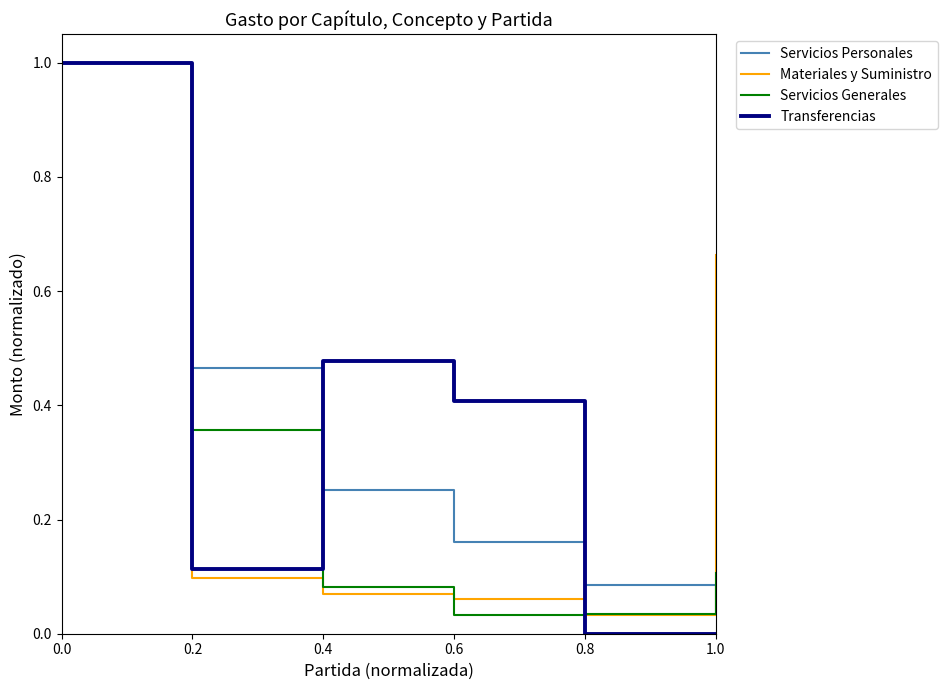

Between 0.0 and 0.6, which series saw the biggest shift?

Servicios Generales